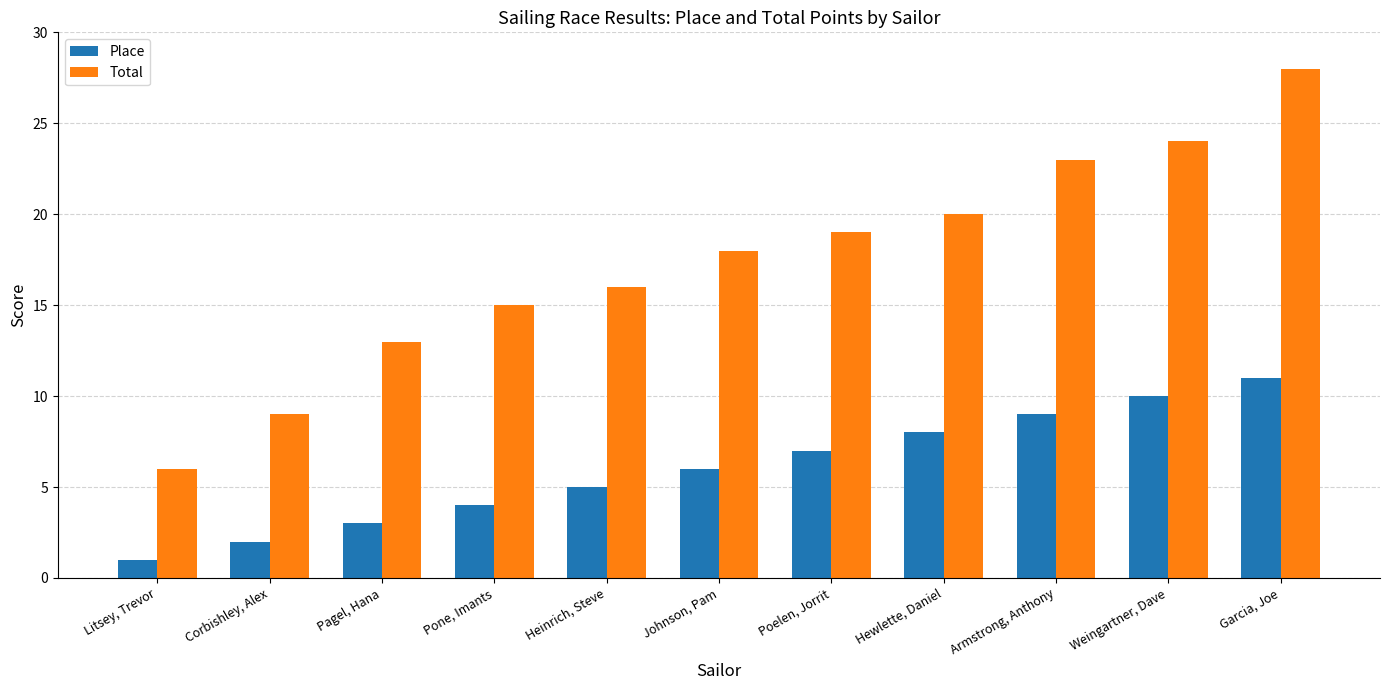

Which category has the lowest value in the Total series?

Litsey, Trevor